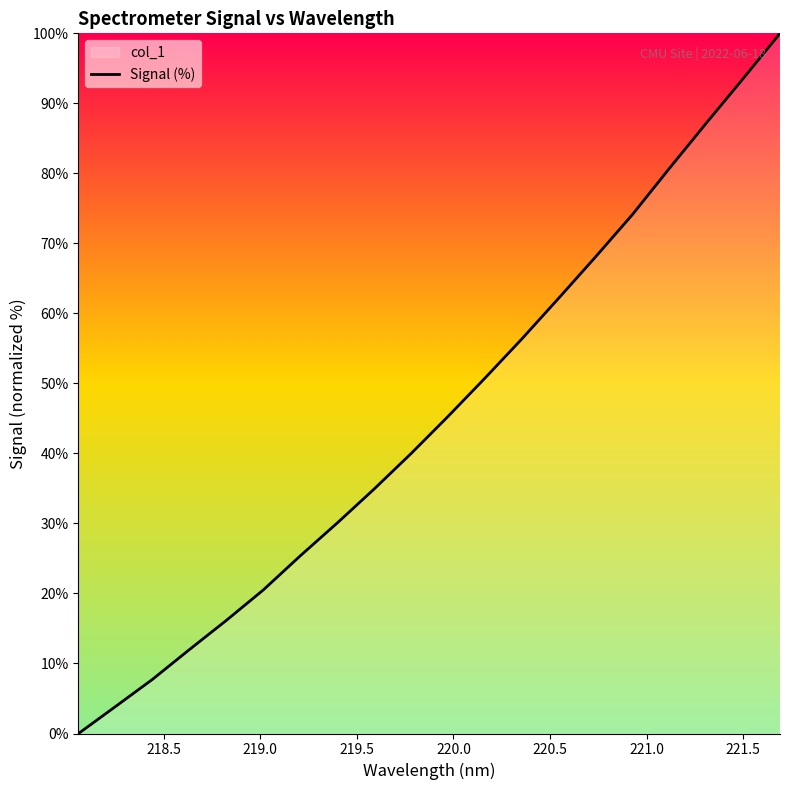

How many values are below 45?

10